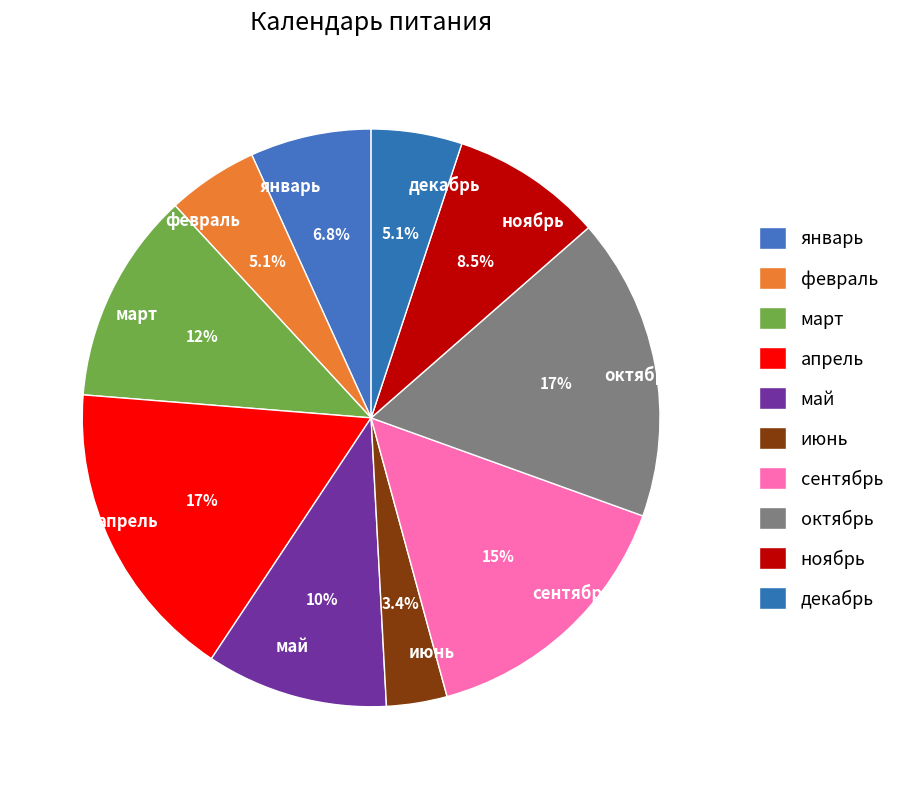

Do январь and октябрь together represent more than half of the pie?

No